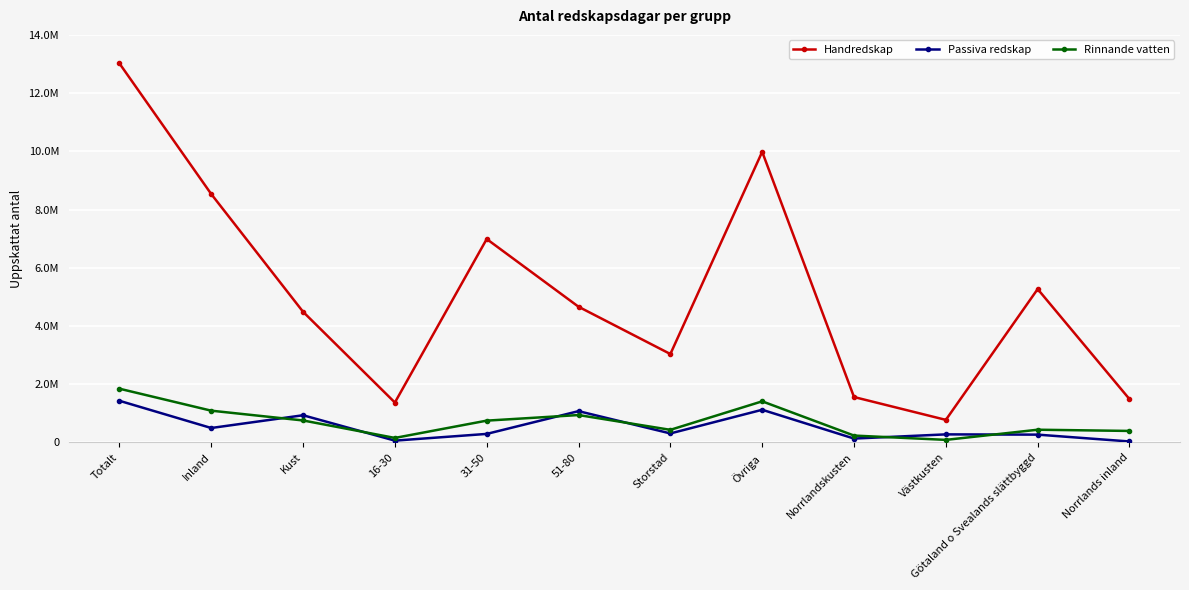

What is the average value of the Passiva redskap series?

537083